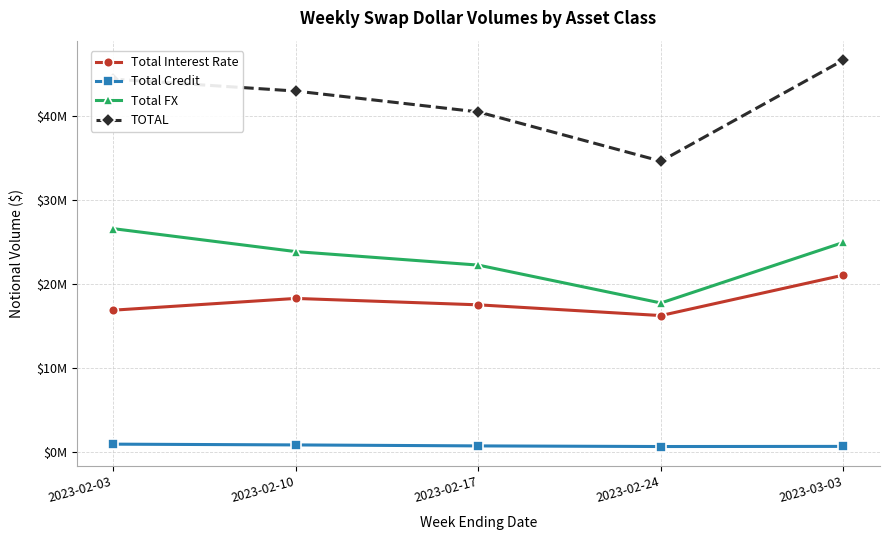

What is the value of the Total Credit point at the 3rd from the left?

720398